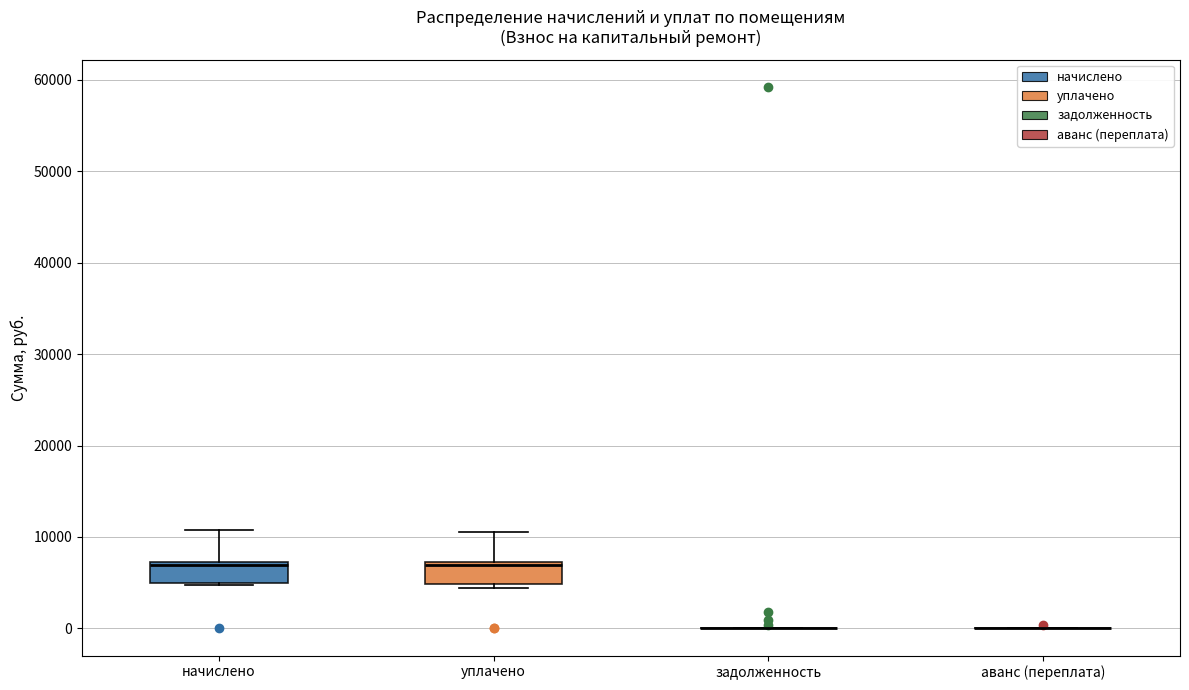

Where is the lower edge of the box for уплачено on the y-axis? The values are not printed on the chart, so give them approximately, as read against the axis.

5000